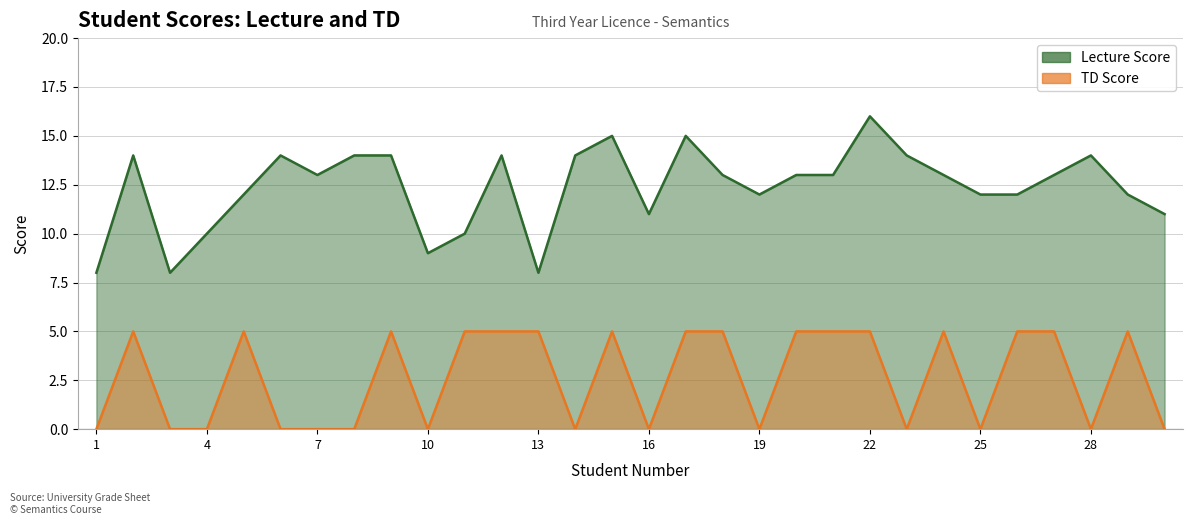

True or false: Lecture Score and TD Score cross at least once.

False